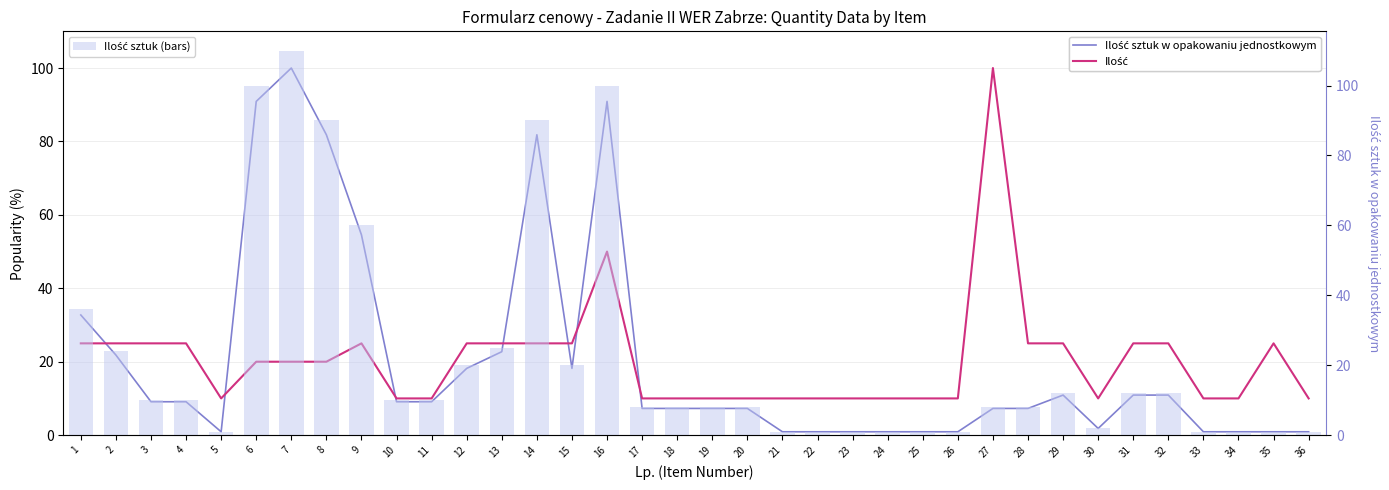

Is the value of Ilość sztuk w opakowaniu jednostkowym at 25 greater than the value of Ilość at 3?

No